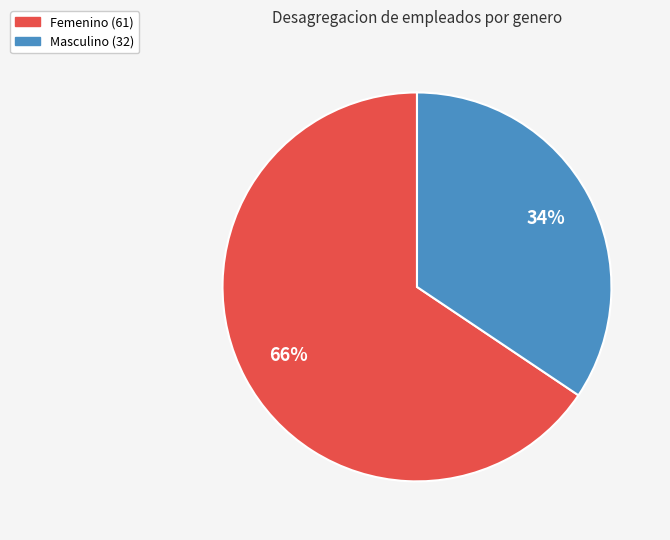

Combined, do Masculino and Femenino account for over 50%?

Yes